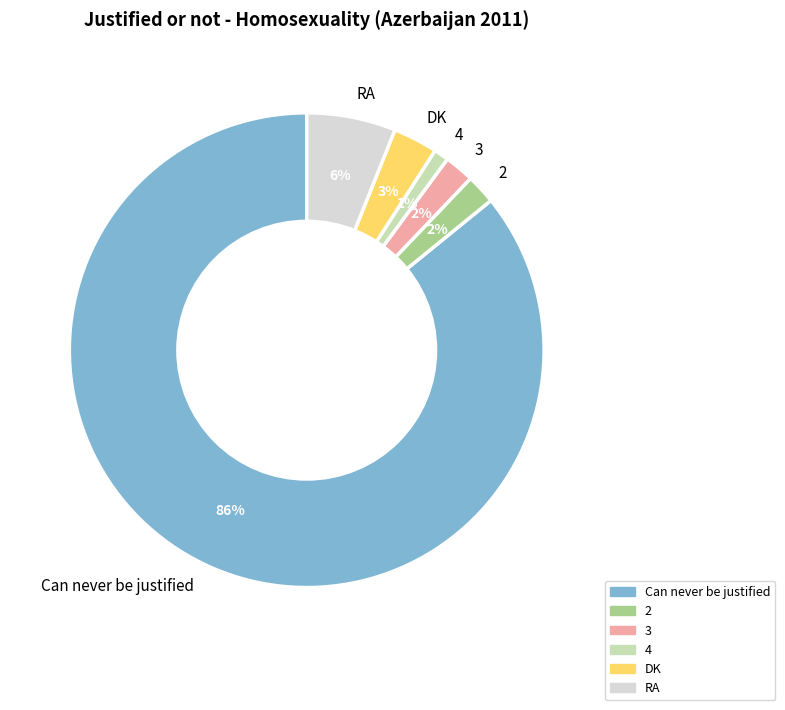

How many slices are in this pie chart?

6